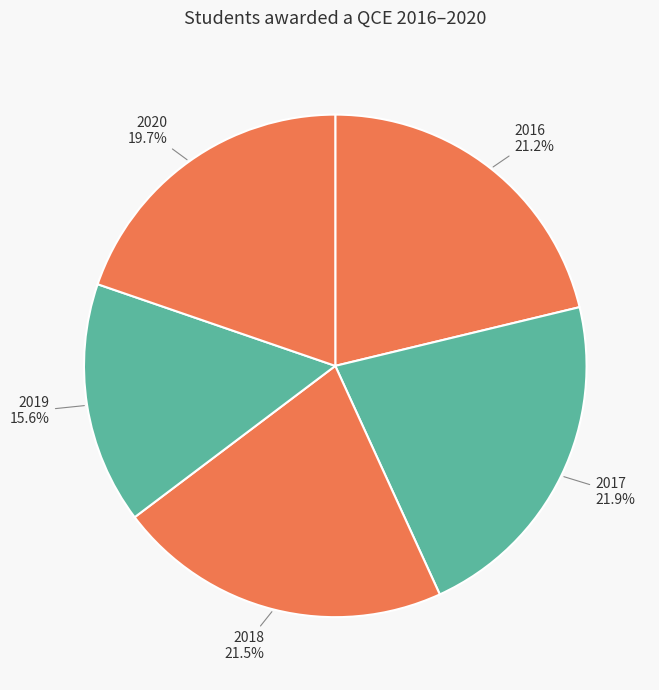

To the nearest percent, what portion does 2020 represent?

20%